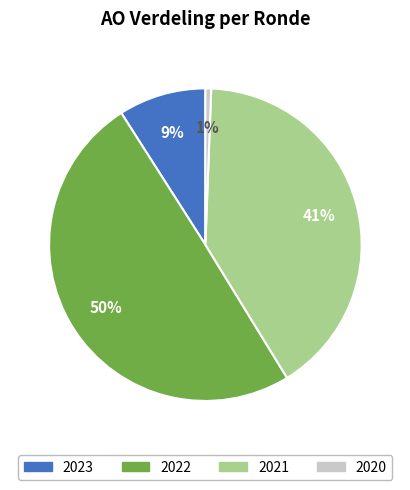

To the nearest percent, what is the difference between the largest and smallest slice percentages?

49%